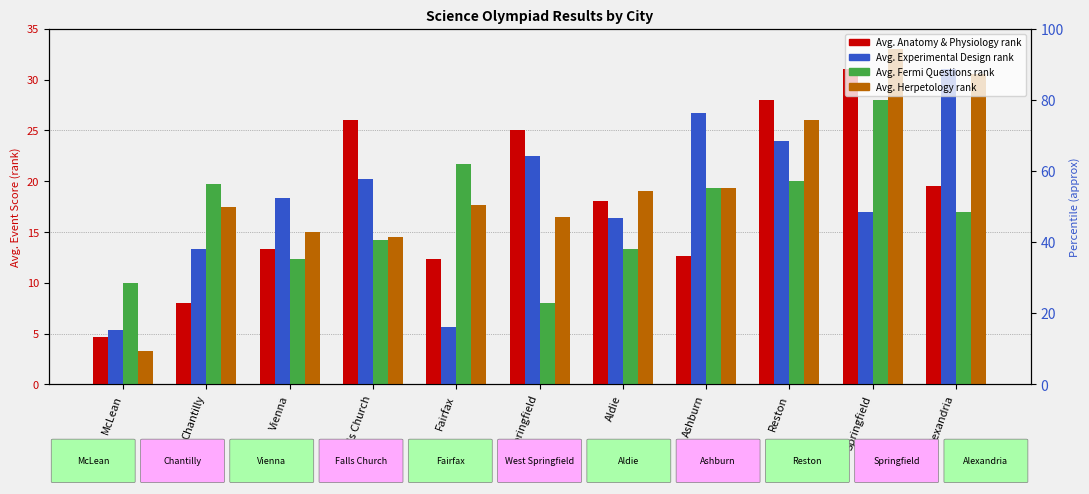

Does the chart contain any negative values?

No